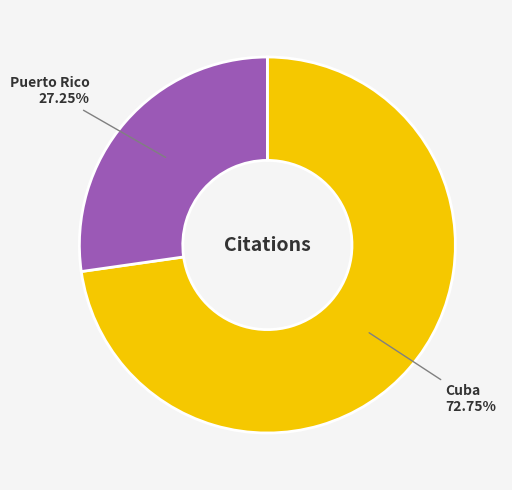

The Cuba slice represents 82% of the pie. True or false?

False